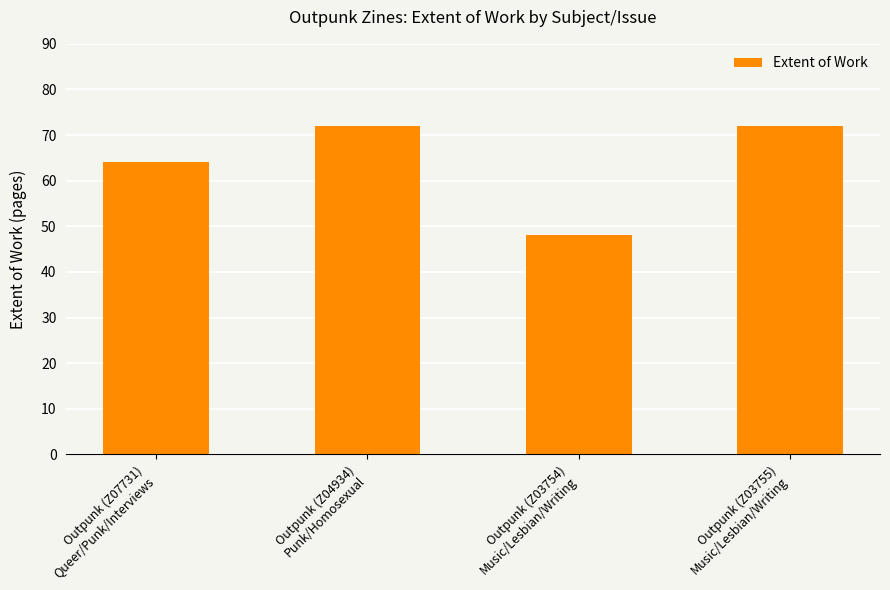

Where is the data nearest to the value 60?

Outpunk (Z07731)
Queer/Punk/Interviews